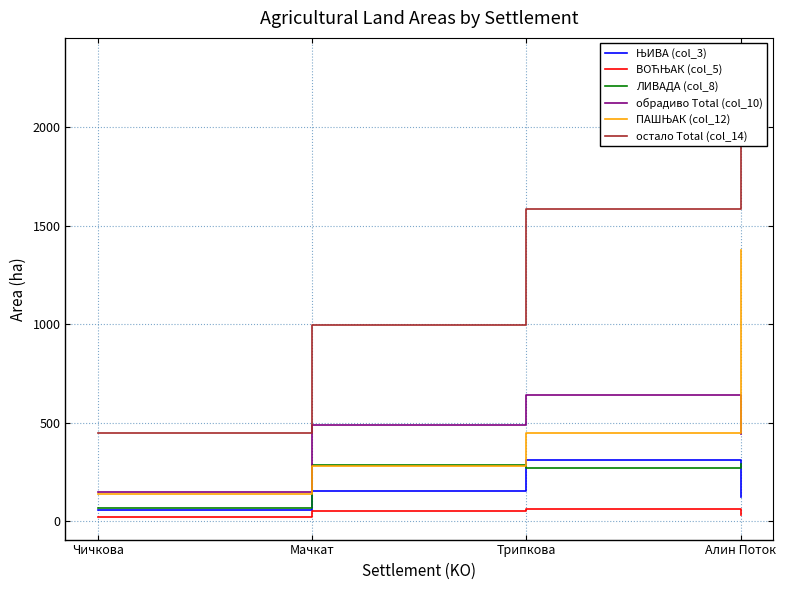

Where does the остало Total (col_14) series first go above 1583?

Трипкова